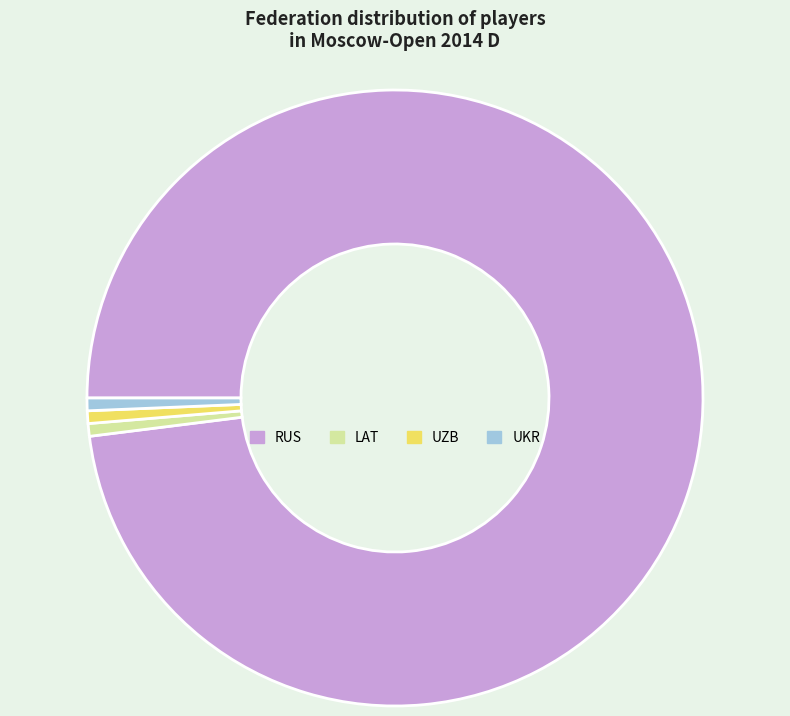

Does RUS account for over 50% of the chart?

Yes